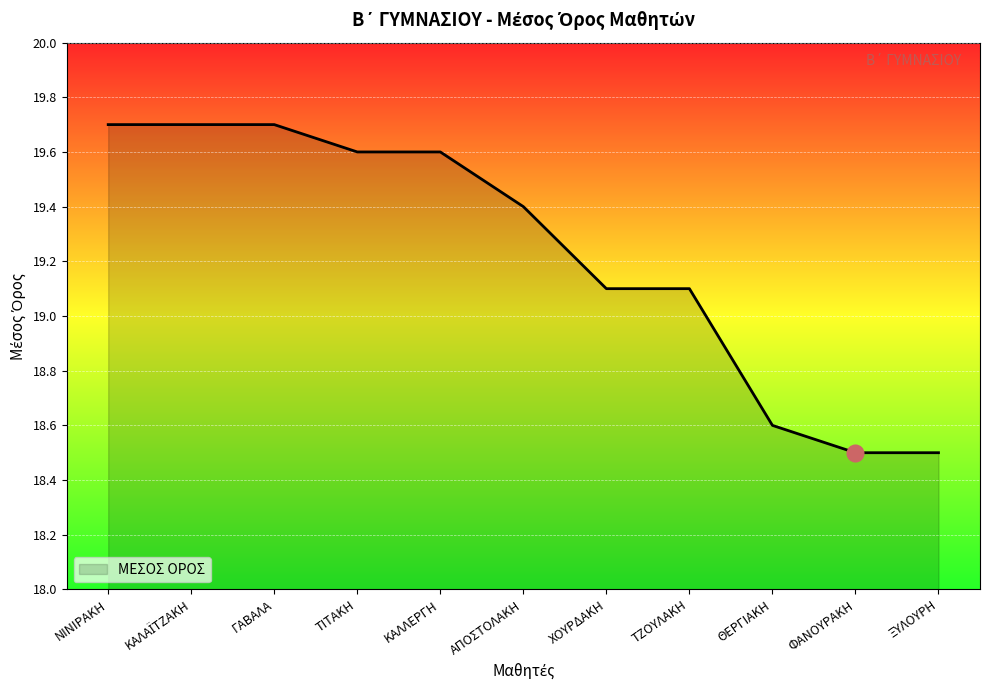

Is it true that the value at ΞΥΛΟΥΡΗ is 18.5?

True